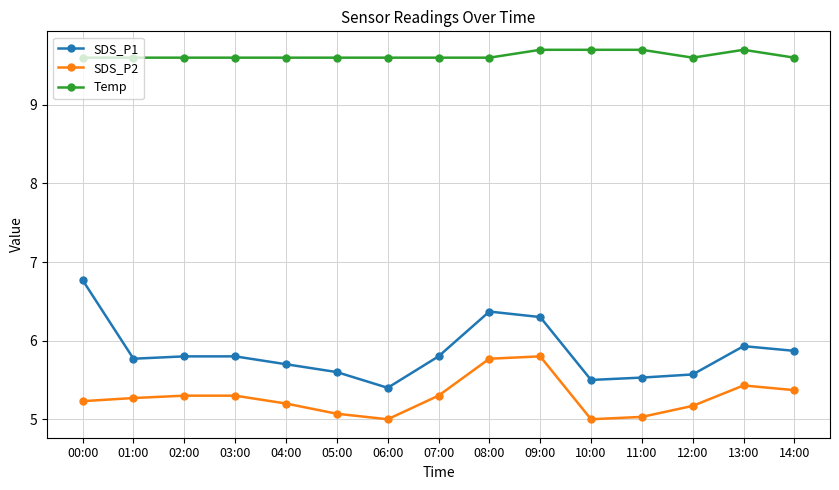

At how many categories does at least one series exceed 8?

15